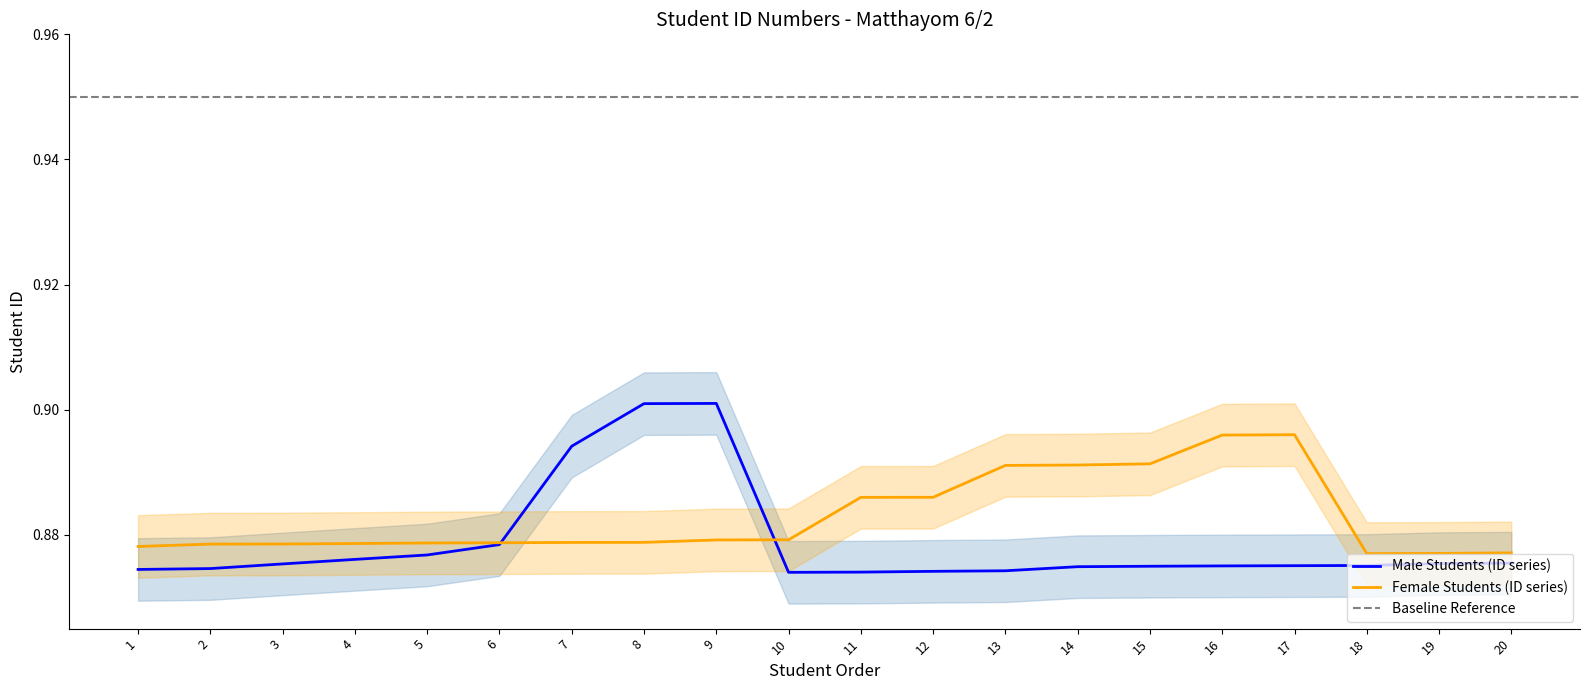

Which series has the largest total across all categories?

Female Students